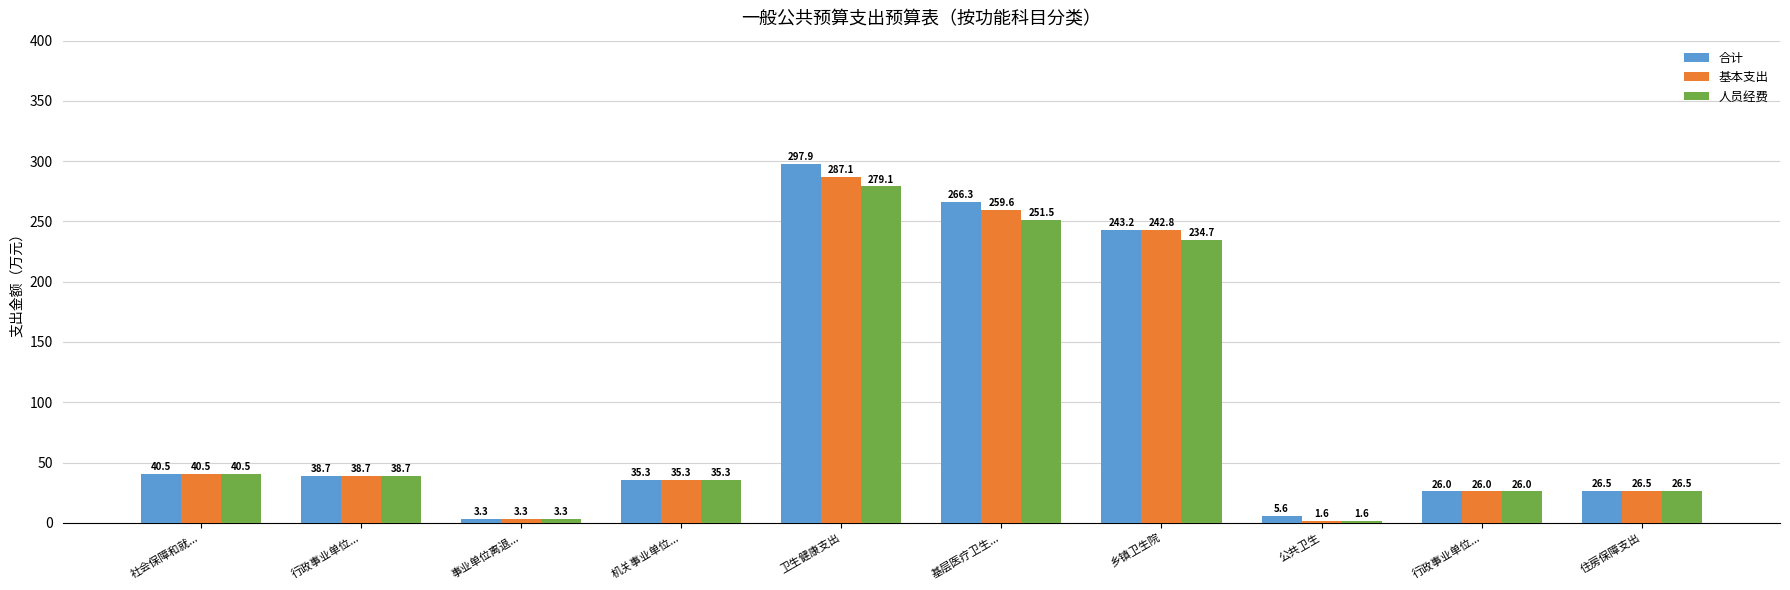

Rank the categories by 合计 value from lowest to highest.

事业单位离退..., 公共卫生, 行政事业单位..., 住房保障支出, 机关事业单位..., 行政事业单位..., 社会保障和就..., 乡镇卫生院, 基层医疗卫生..., 卫生健康支出